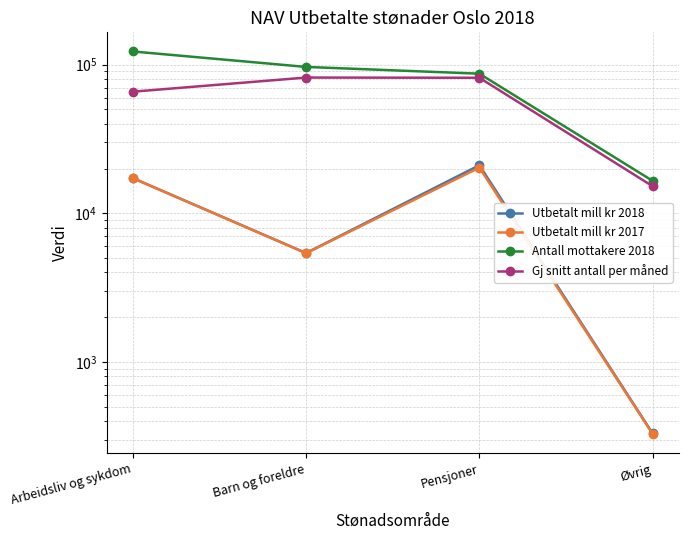

How many interior local peaks does the Utbetalt mill kr 2018 series have?

1